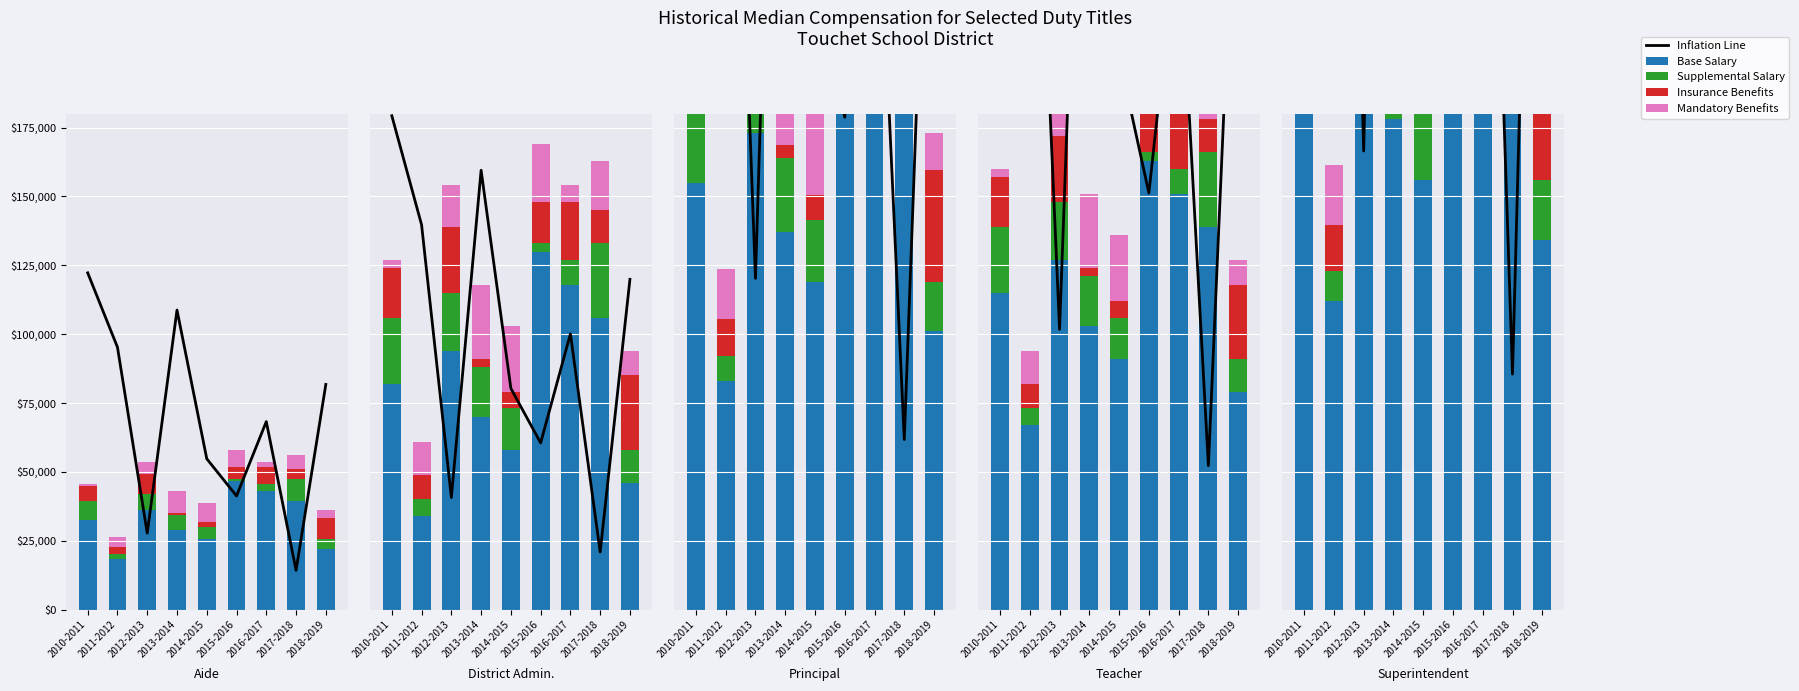

How many series are shown in this chart?

5